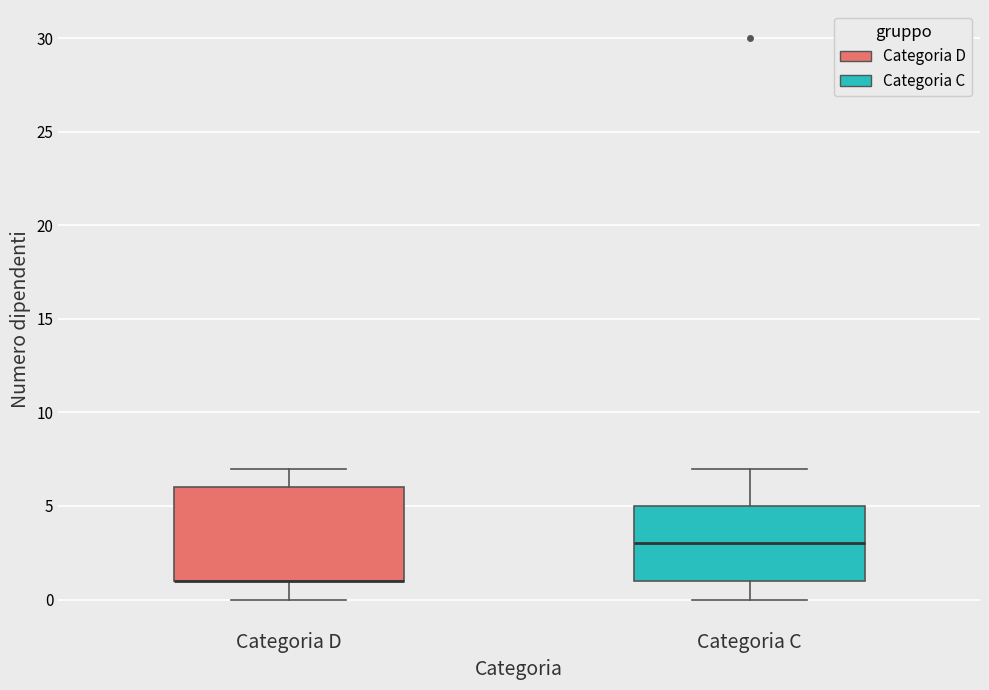

Reading left to right, transcribe this box plot: for each box, give where its median line is, the range the box spans, and where its two whiskers end, as read against the y-axis. The values are not printed on the chart, so give them approximately, as read against the axis.

Categoria D: median 1 (drawn on the box's lower edge), box 1 to 6, whiskers 0 to 7
Categoria C: median 3, box 1 to 5, whiskers 0 to 7